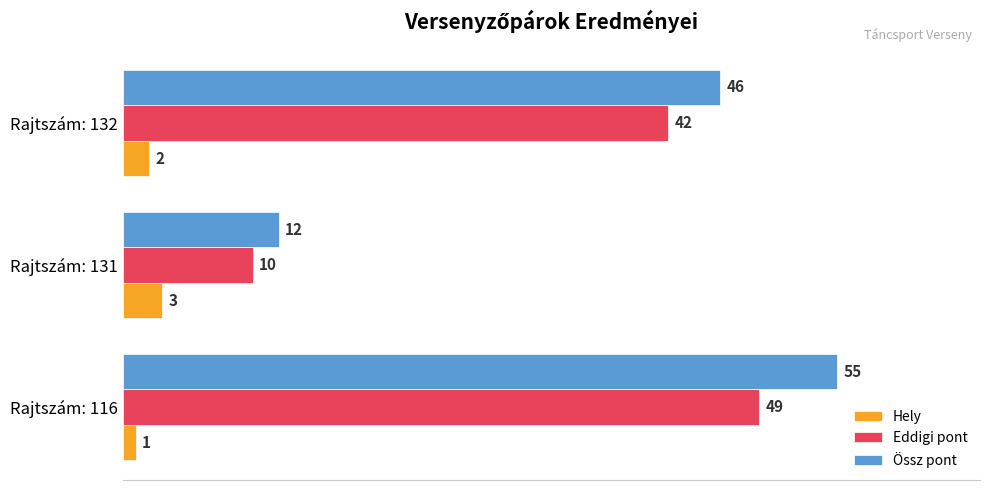

Rank the series by their maximum value, from lowest to highest.

Hely, Eddigi pont, Össz pont